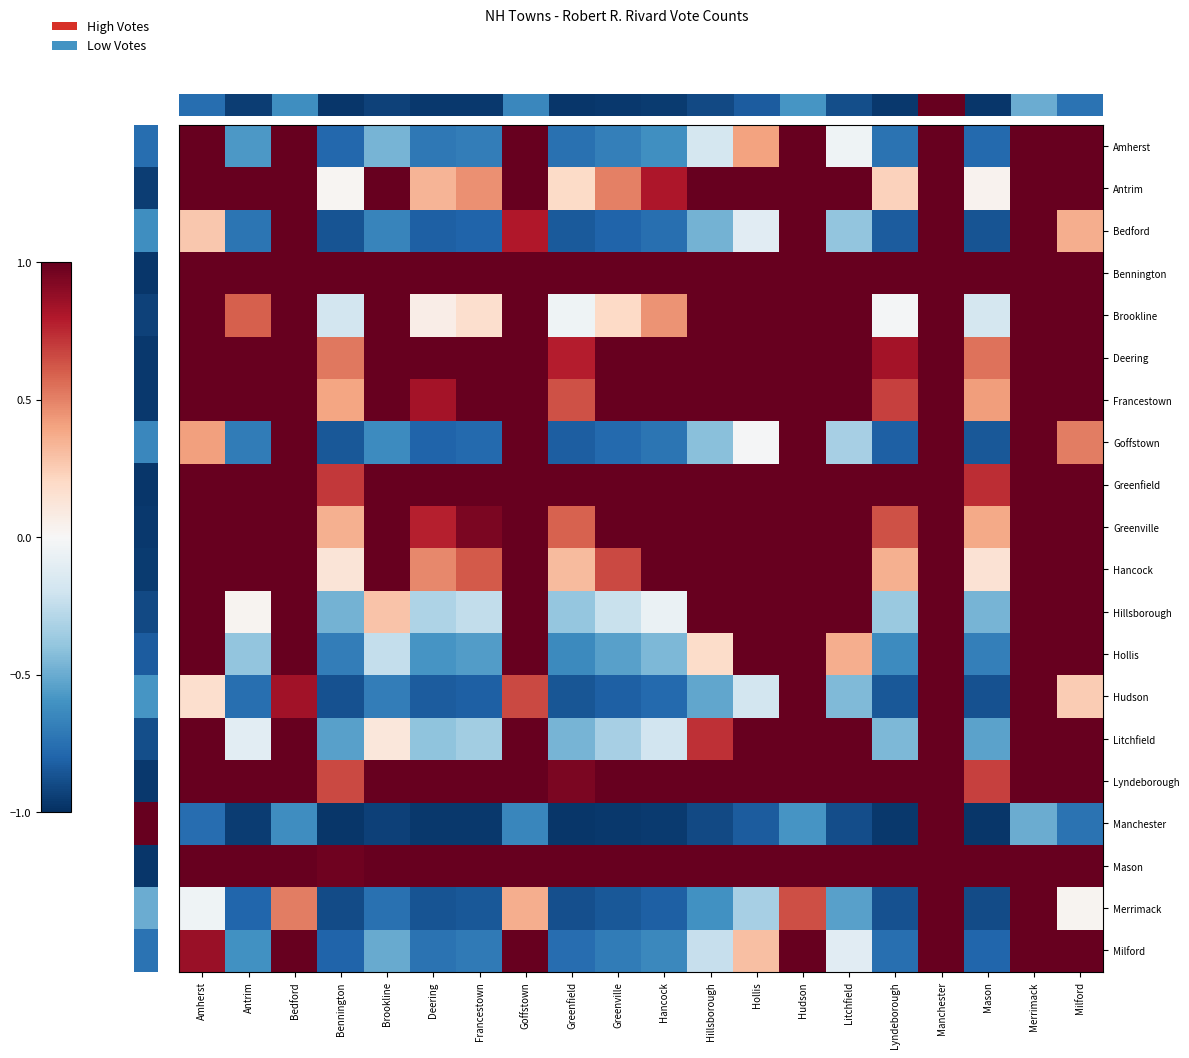

What is the total value across all series at Amherst?

14.9